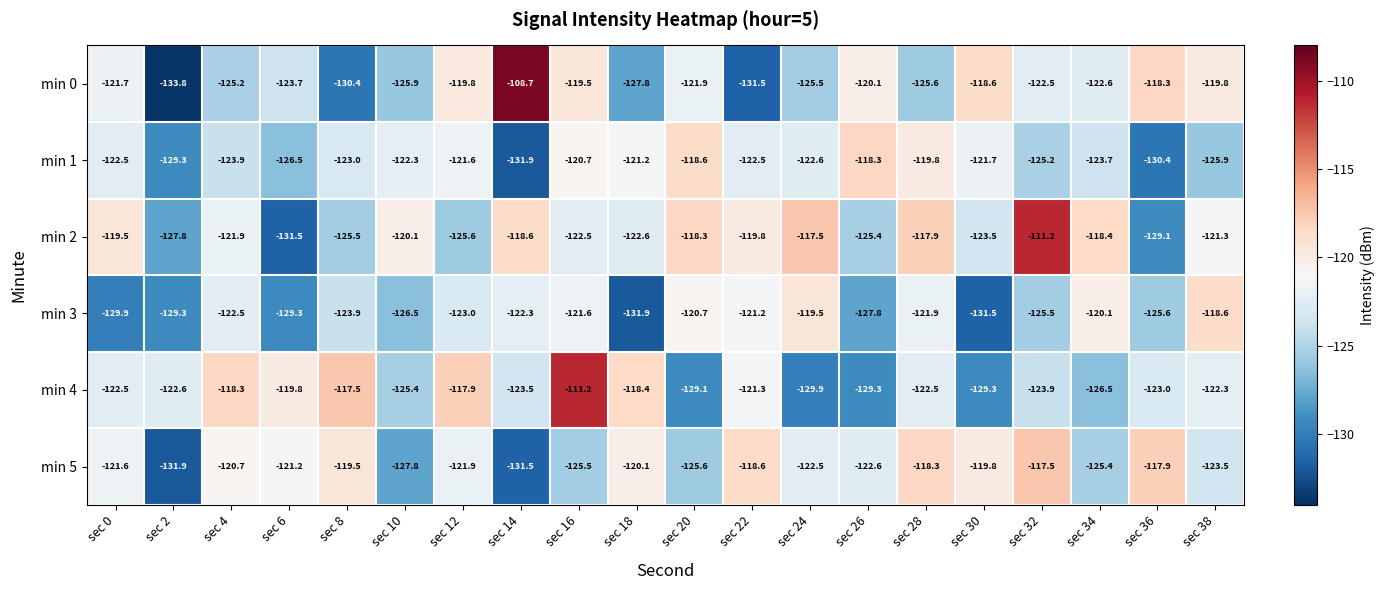

At which label does min 3 reach its minimum?

sec 18